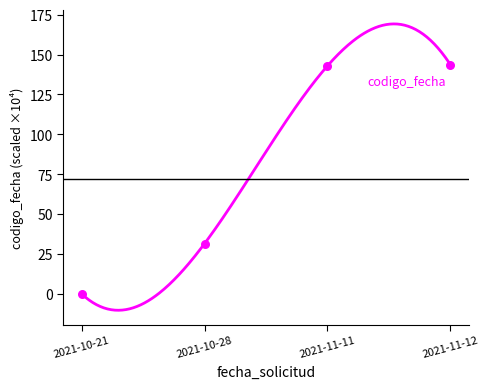

Which has a higher value, 2021-11-11 or 2021-10-21?

2021-11-11